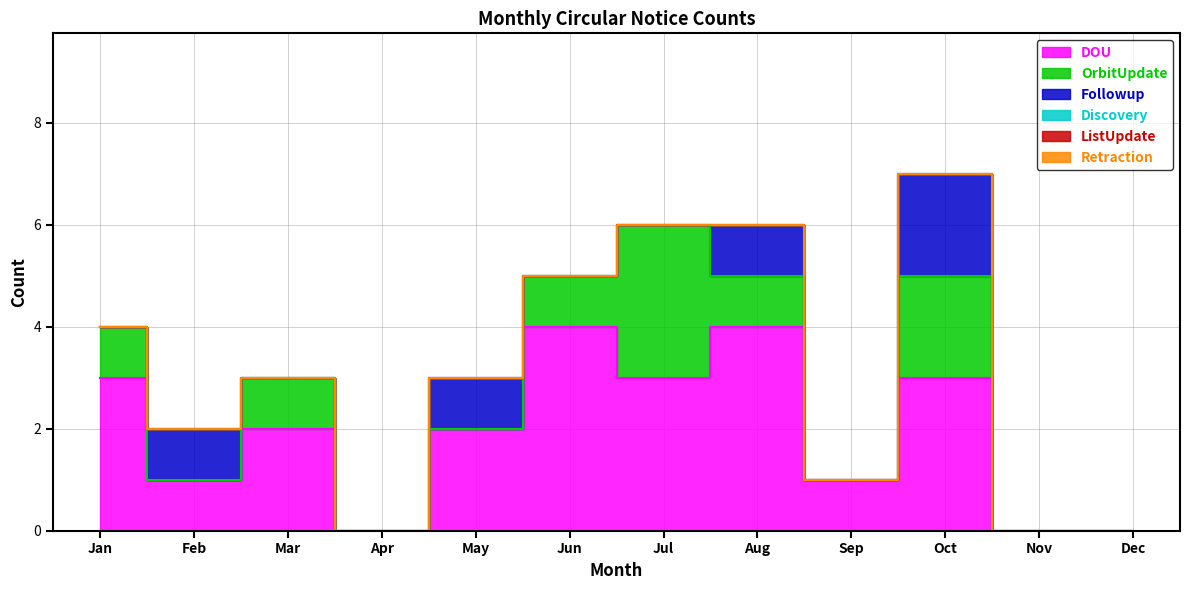

Rank the series at Aug from lowest to highest value.

Discovery, ListUpdate, Retraction, OrbitUpdate, Followup, DOU